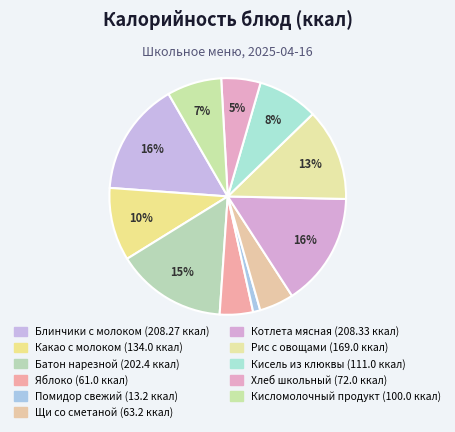

Which slice is the largest?

Котлета мясная